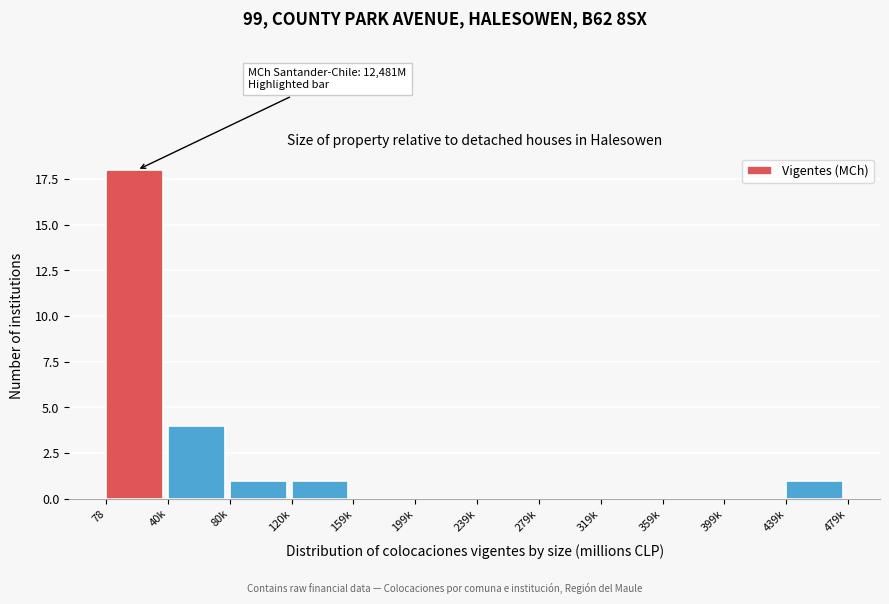

Reading left to right, extract all data points from this chart.

78=18	40k=4	80k=1	120k=1	159k=0	199k=0	239k=0	279k=0	319k=0	359k=0	399k=0	439k=1